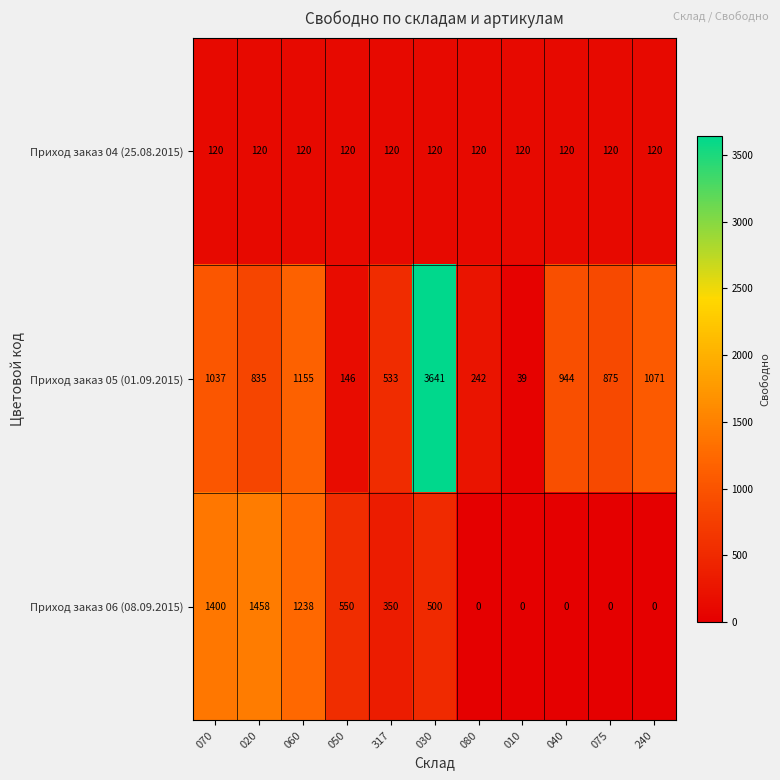

At which label does Приход заказ 05 (01.09.2015) first exceed 875?

070